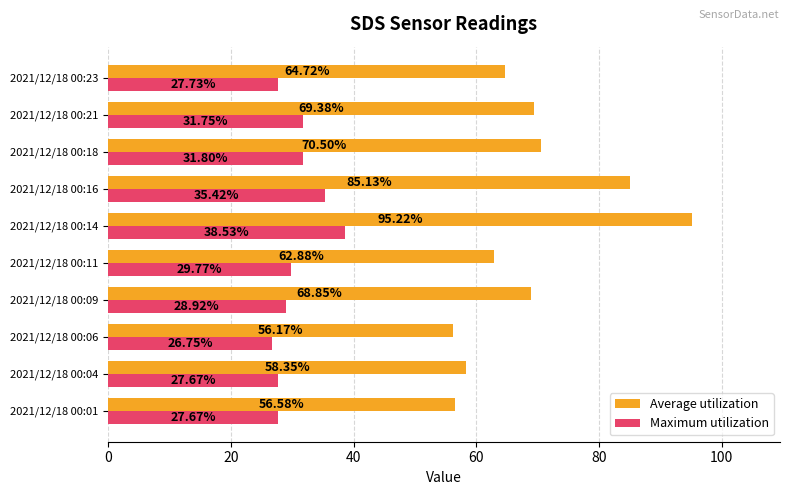

What is the greatest value displayed?

95.2